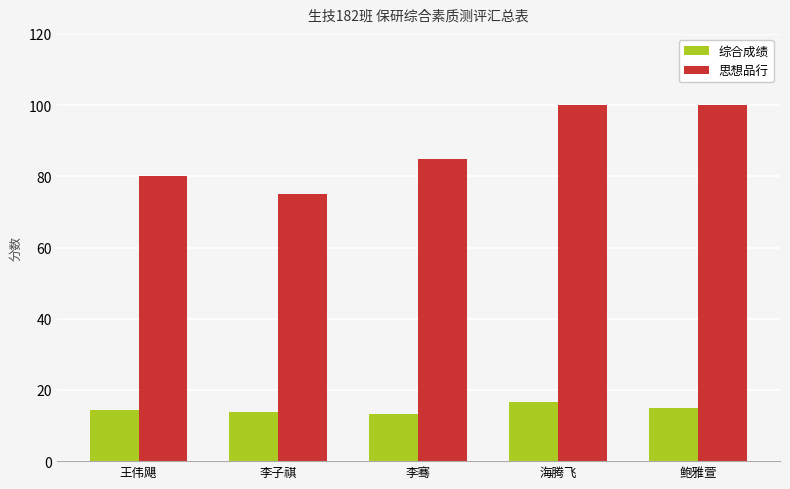

How many groups of bars are there?

5